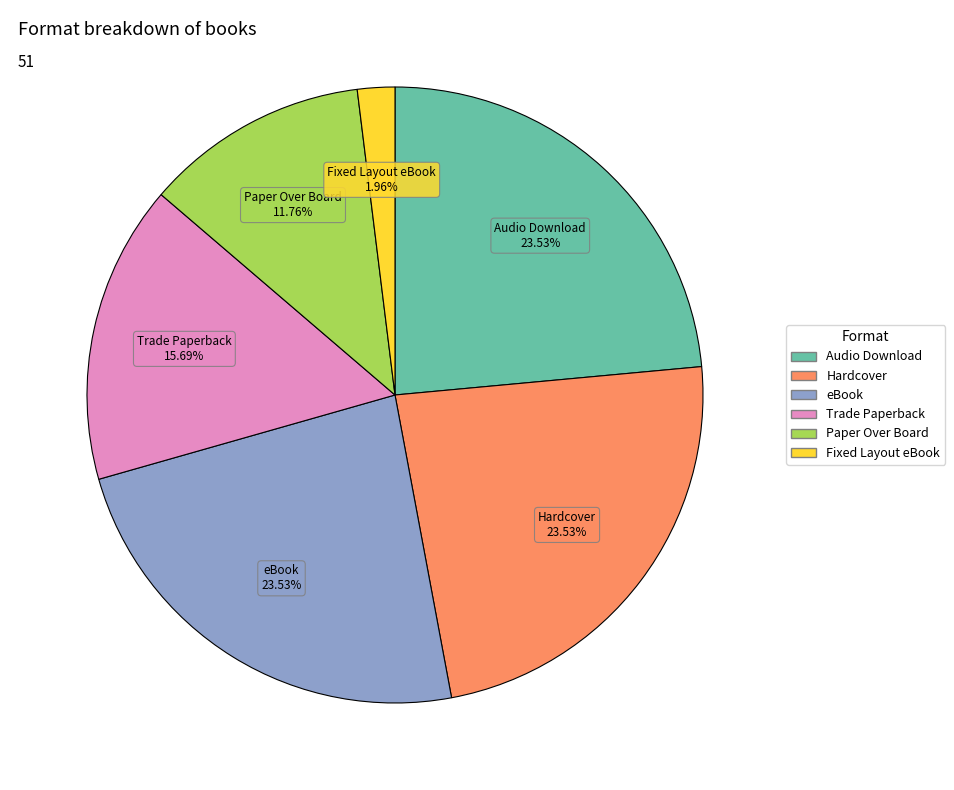

Does Fixed Layout eBook represent more than half of the total?

No